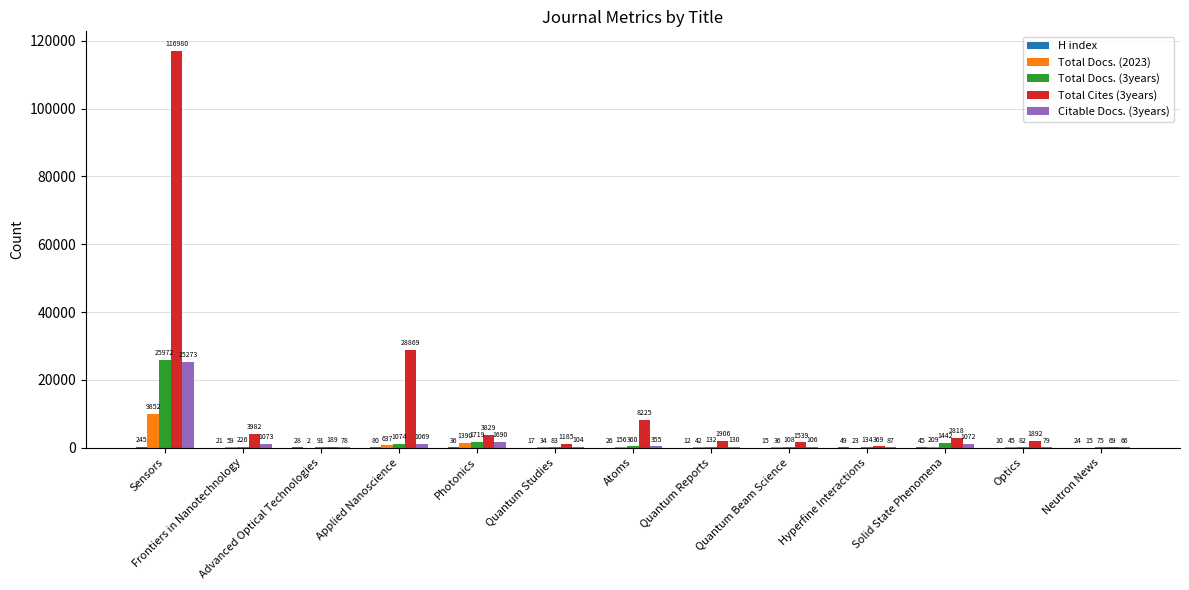

Which series has the largest total across all categories?

Total Cites (3years)